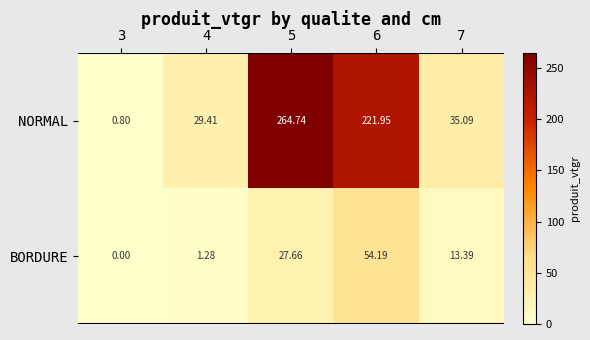

Which series changed the most between 4 and 7?

BORDURE